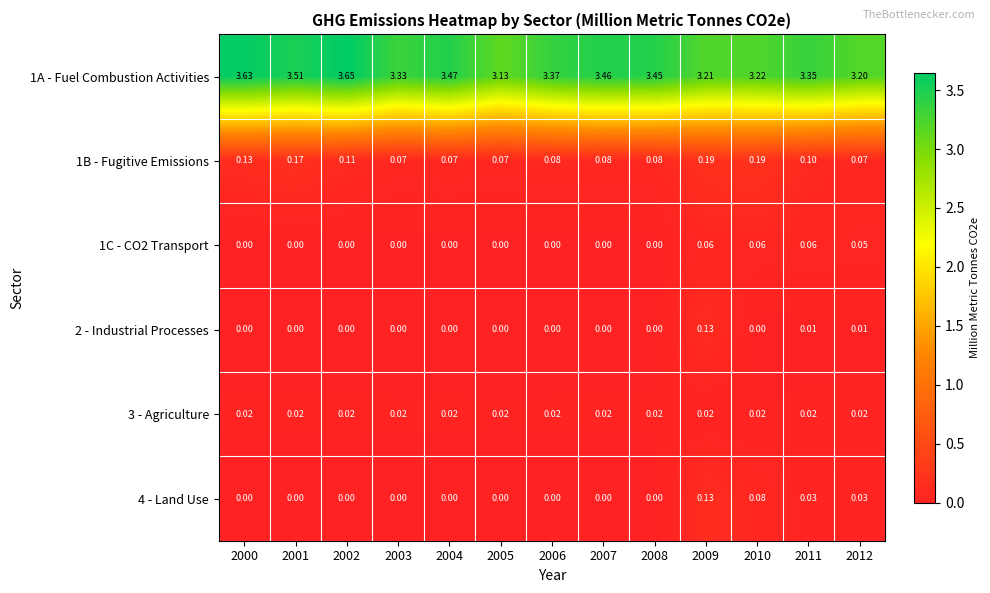

Between 2005 and 2006, which series saw the biggest shift?

1A - Fuel Combustion Activities